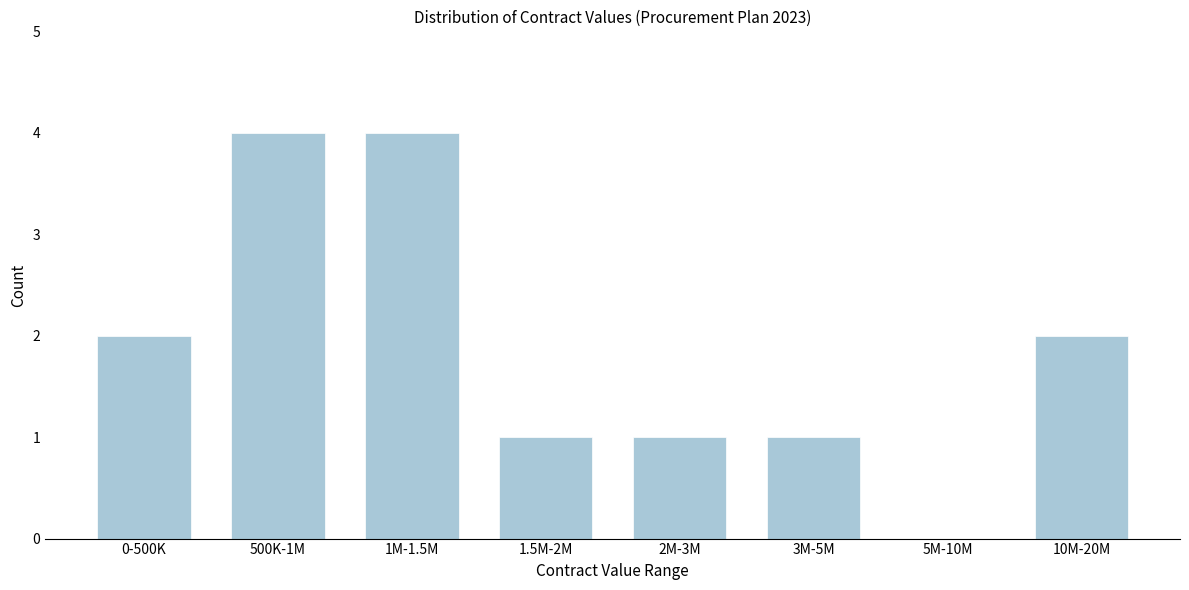

Reading right to left, list all the values displayed in this chart.

10M-20M=2	5M-10M=0	3M-5M=1	2M-3M=1	1.5M-2M=1	1M-1.5M=4	500K-1M=4	0-500K=2